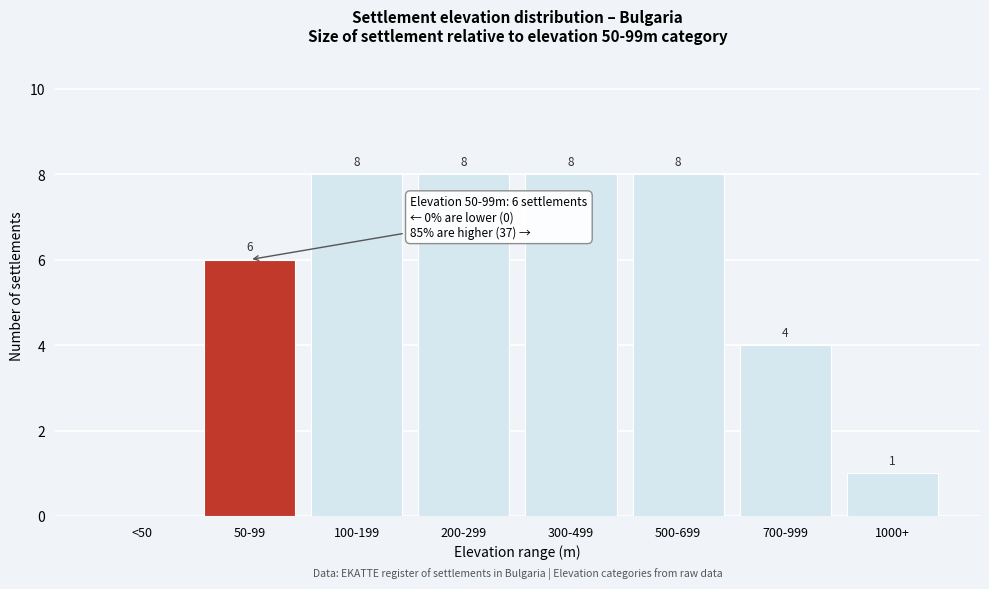

Reading left to right, extract all data points from this chart.

<50=0	50-99=6	100-199=8	200-299=8	300-499=8	500-699=8	700-999=4	1000+=1